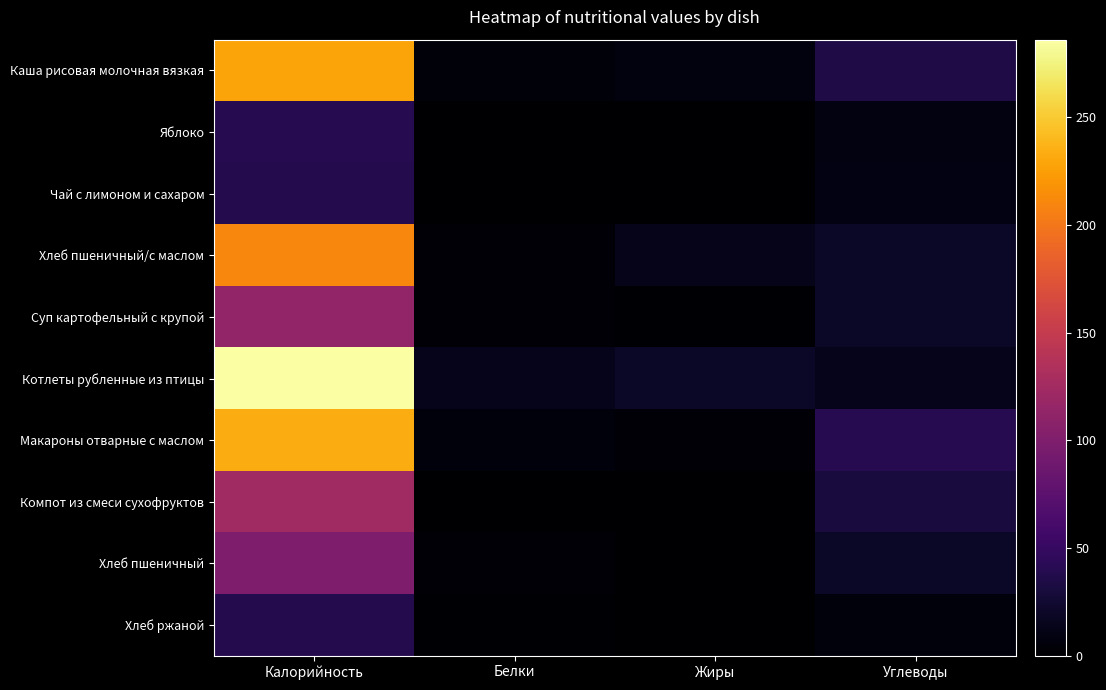

Reading left to right, extract all data points from this chart.

Каша рисовая молочная вязкая: Калорийность=229.0	Белки=5.2	Жиры=7.2	Углеводы=35.2
Яблоко: Калорийность=40.0	Белки=0.3	Жиры=0.0	Углеводы=8.6
Чай с лимоном и сахаром: Калорийность=38.0	Белки=0.2	Жиры=0.0	Углеводы=9.3
Хлеб пшеничный/с маслом: Калорийность=210.9	Белки=3.3	Жиры=12.8	Углеводы=19.5
Суп картофельный с крупой: Калорийность=113.0	Белки=2.6	Жиры=2.1	Углеводы=19.3
Котлеты рубленные из птицы: Калорийность=286.0	Белки=13.5	Жиры=19.3	Углеводы=13.9
Макароны отварные с маслом: Калорийность=233.0	Белки=6.5	Жиры=4.4	Углеводы=40.0
Компот из смеси сухофруктов: Калорийность=123.0	Белки=0.5	Жиры=0.1	Углеводы=30.9
Хлеб пшеничный: Калорийность=98.4	Белки=3.2	Жиры=0.4	Углеводы=19.3
Хлеб ржаной: Калорийность=38.6	Белки=1.3	Жиры=0.2	Углеводы=6.7